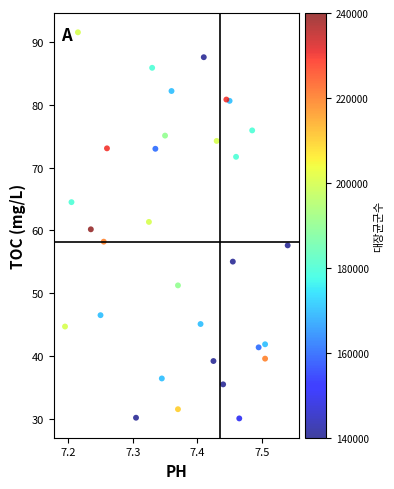

What is the range of Y values (max minus min)?

61.6